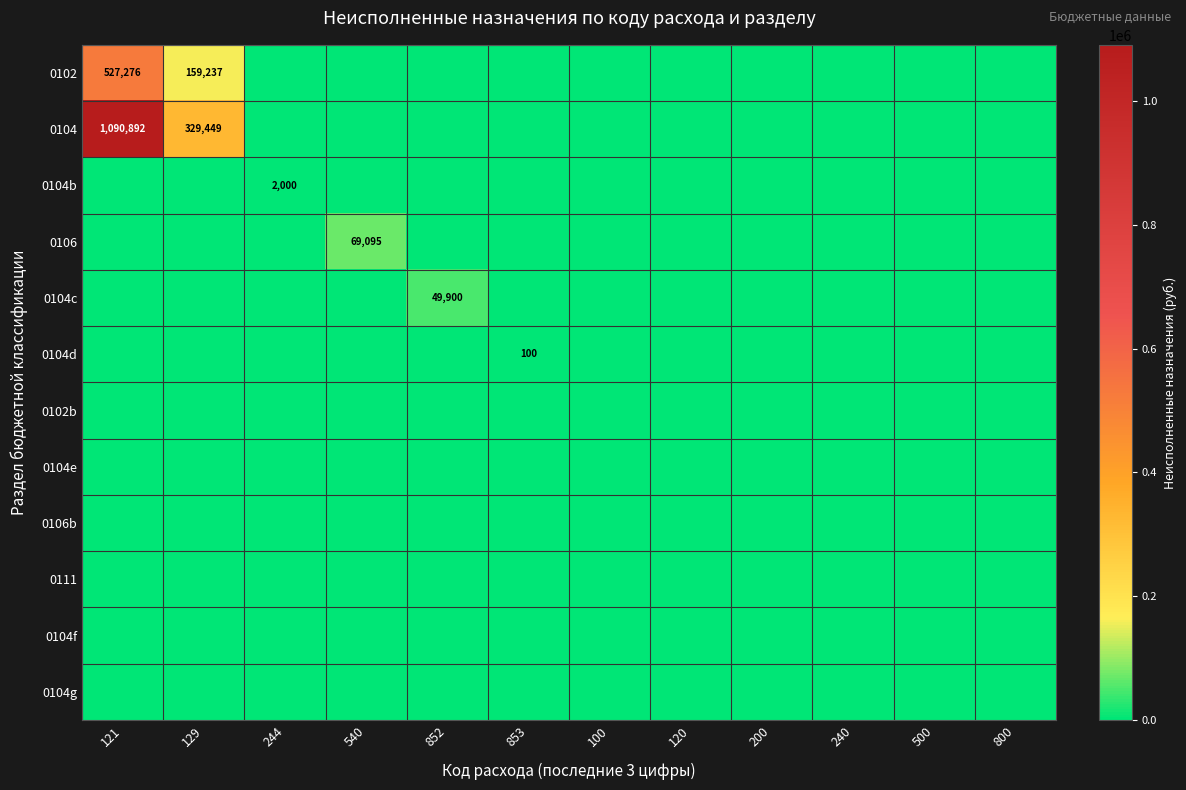

The 0106 series shows 103145 at 540. True or false?

False